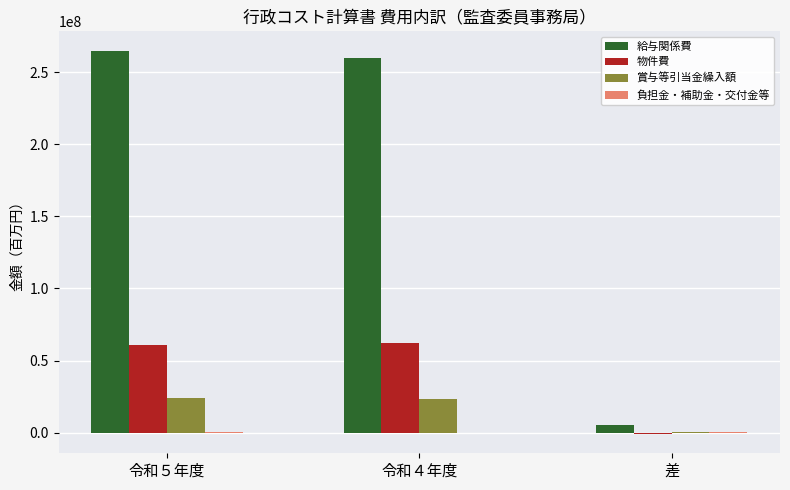

What is the sum of all 物件費 values?

122034512